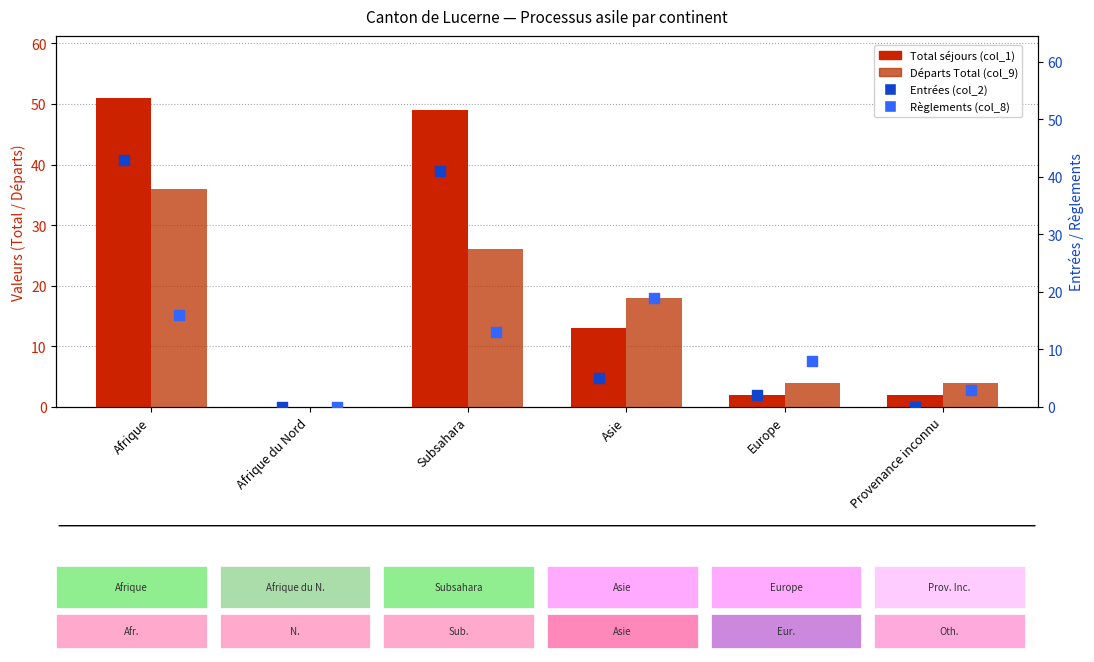

Which series contains the lowest Y value?

Total séjours (col_1)